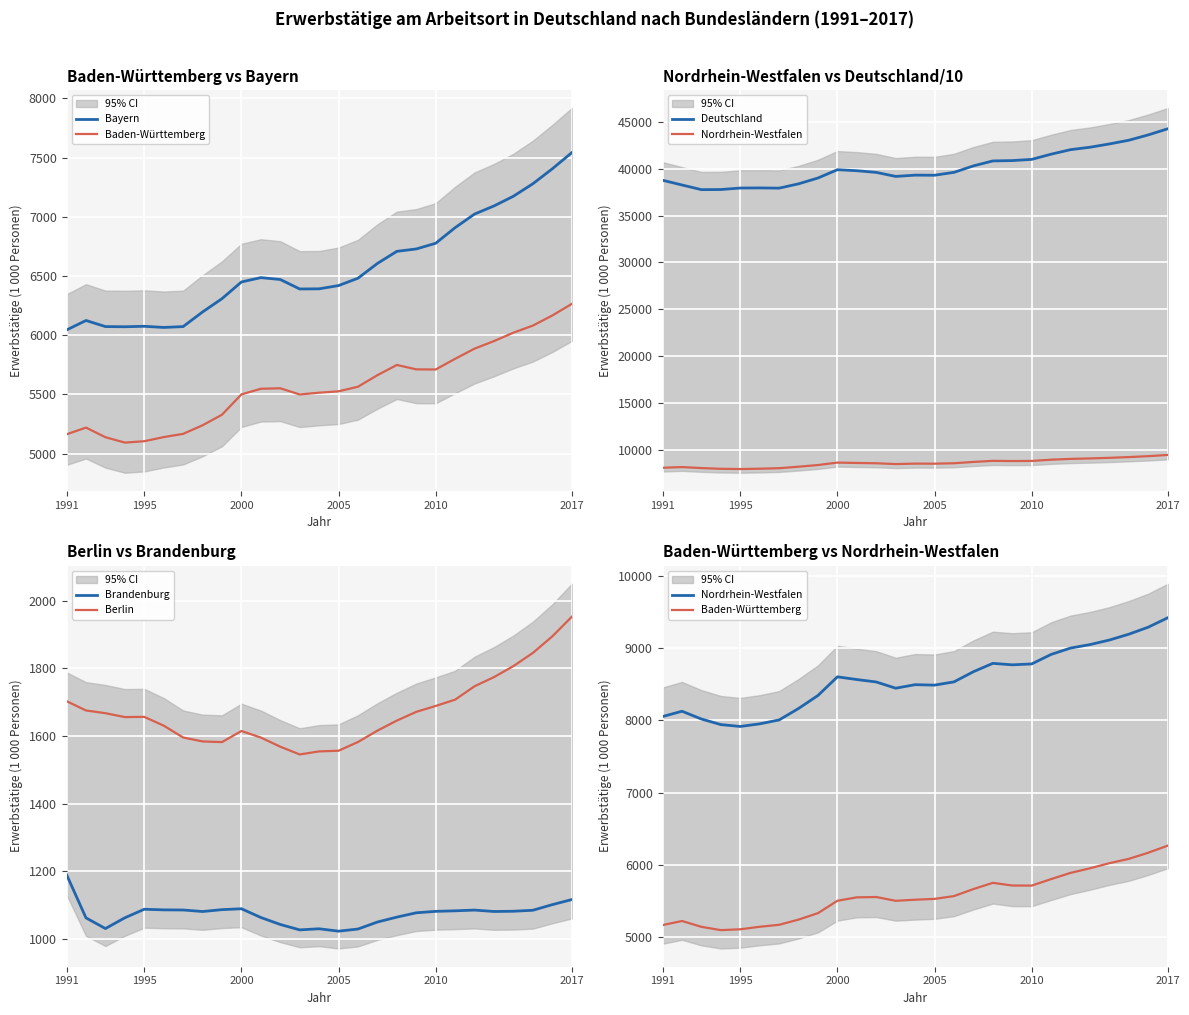

How many categories are shown in the chart?

27